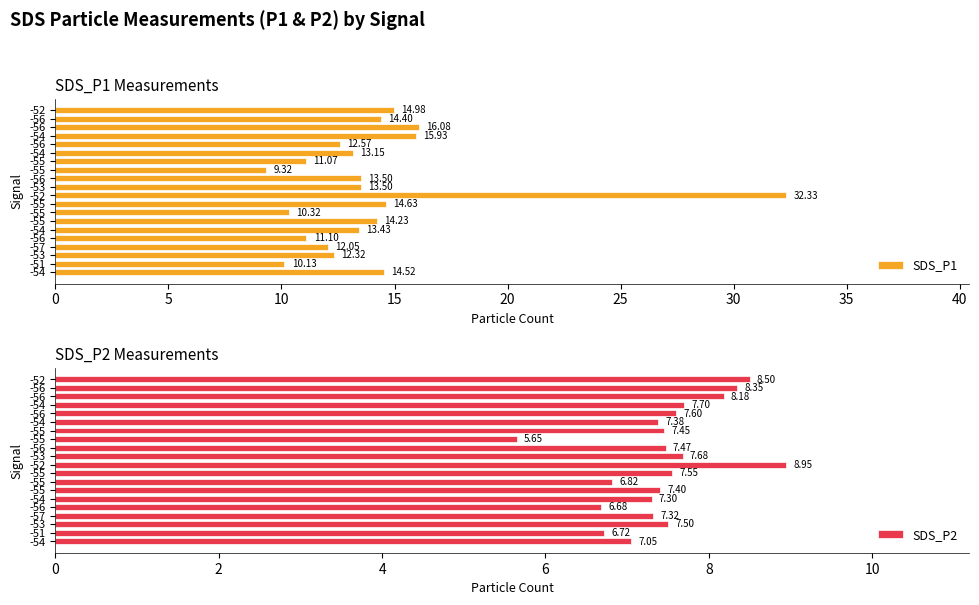

List the series in order of their peak value, highest first.

SDS_P1, SDS_P2